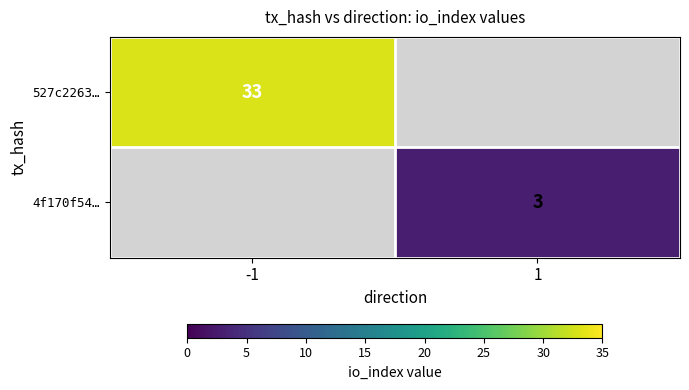

The value of 4f170f54… at 1 is 1. True or false?

False